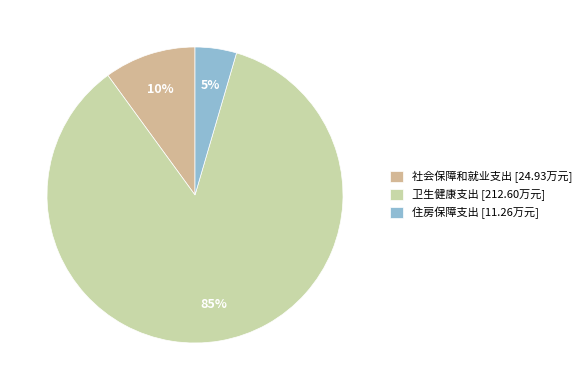

Count the number of slices in the pie.

3